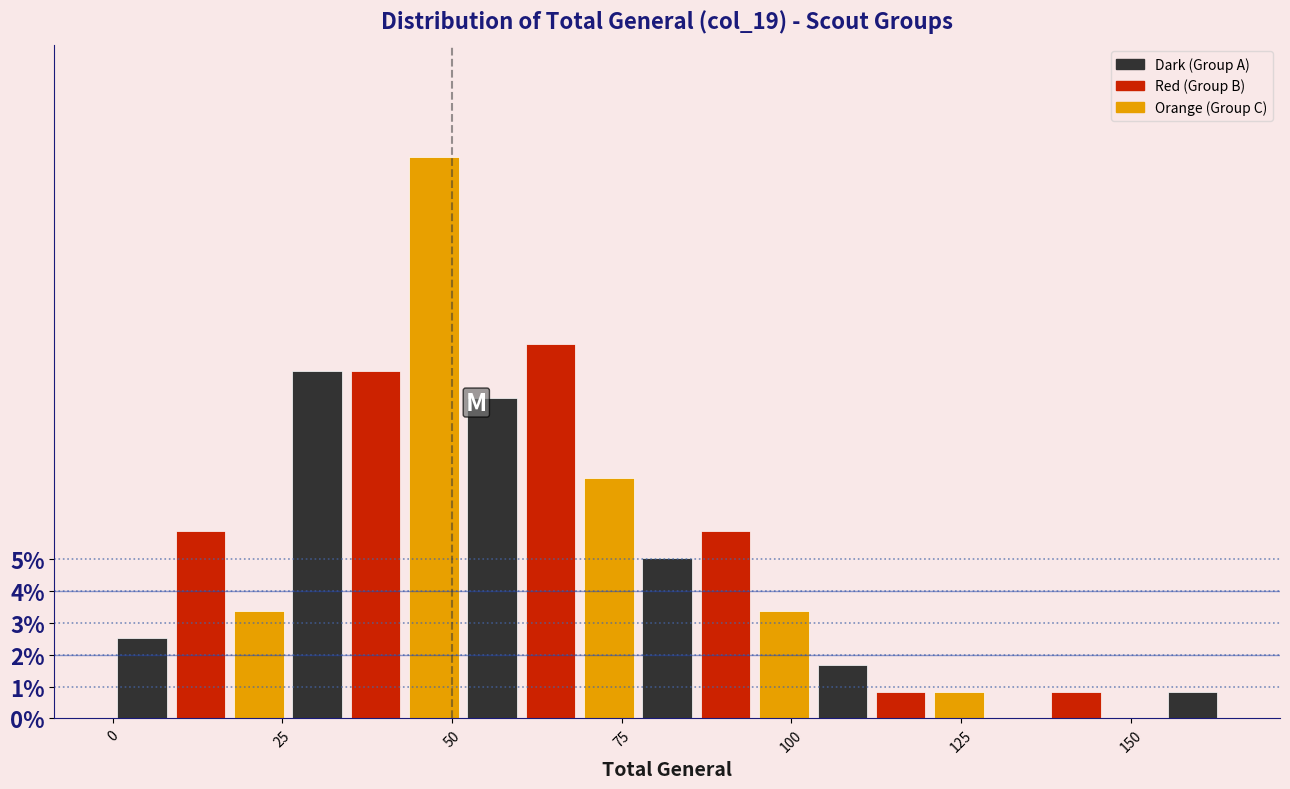

Read against the x-axis, roughly where is the centre of the tallest bar?

45